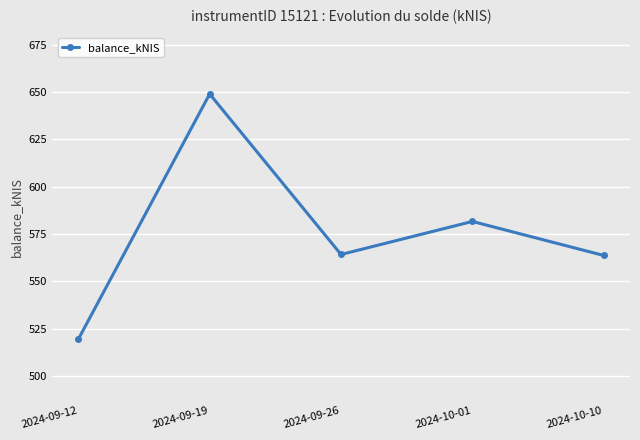

What is the minimum value shown in the chart?

519.4